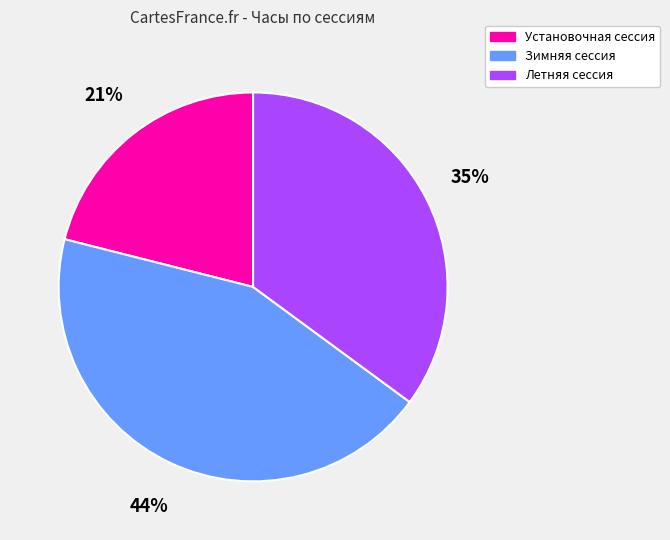

Does any single category account for the majority?

No